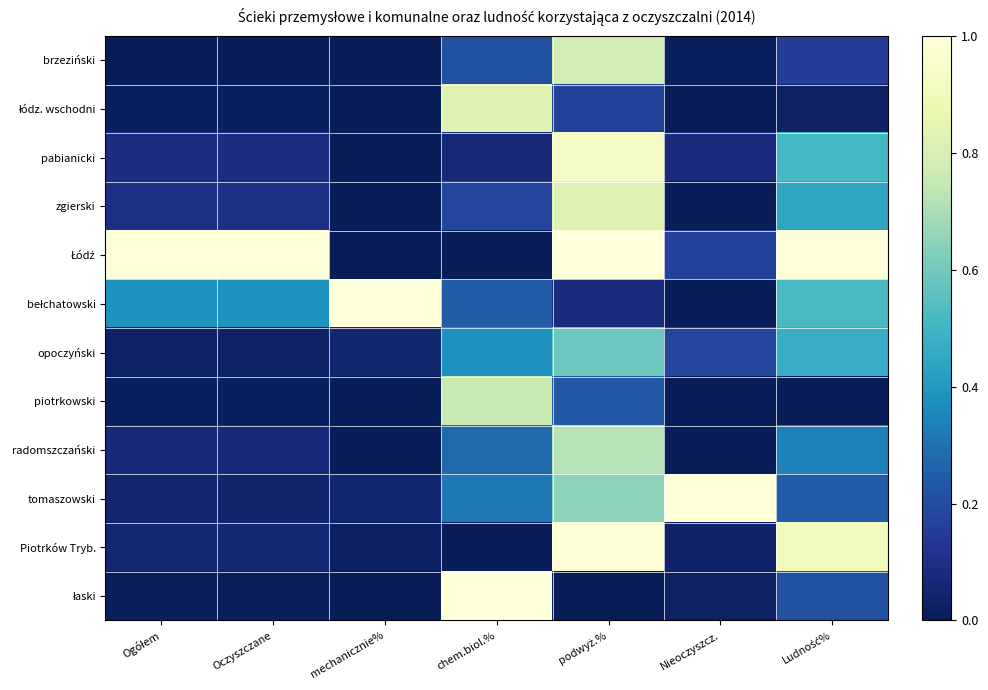

Rank the series by their maximum value, from highest to lowest.

Łódź, bełchatowski, tomaszowski, łaski, Piotrków Tryb., pabianicki, łódz. wschodni, zgierski, brzeziński, piotrkowski, radomszczański, opoczyński